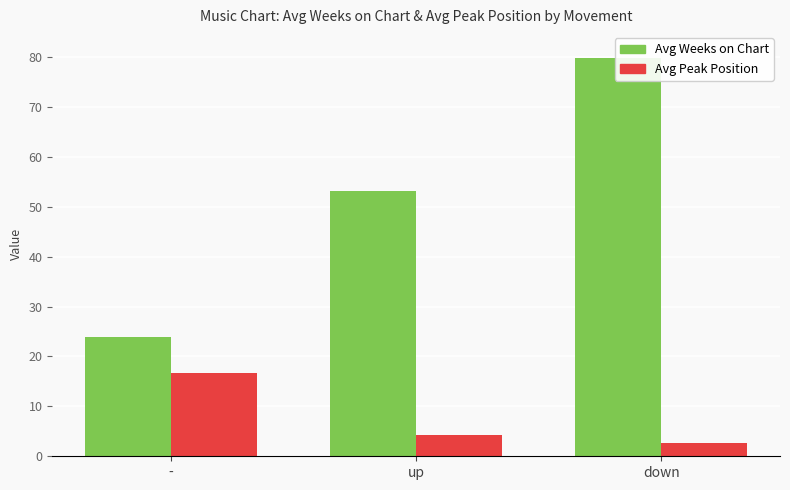

What are all the series names shown in the legend?

Avg Weeks on Chart, Avg Peak Position